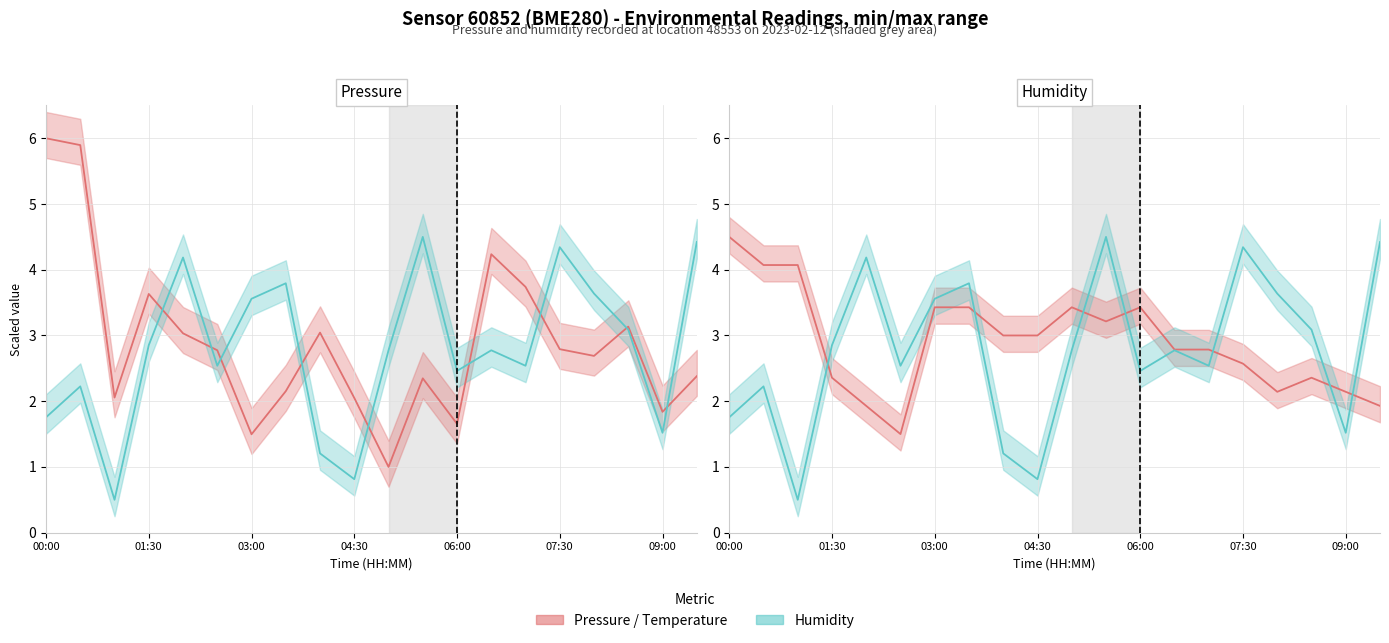

What is the difference between the second highest and second lowest values in the pressure series?

4.4